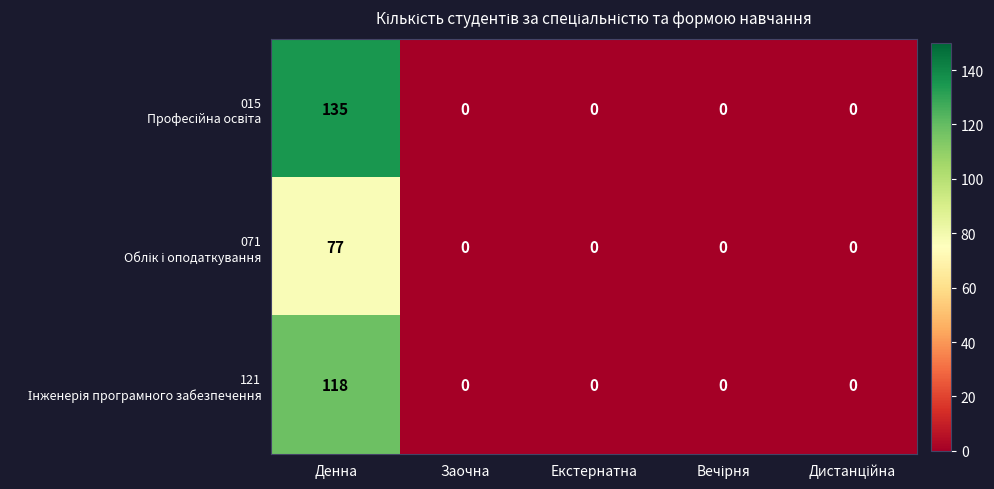

What is the total value across all series at Денна?

330